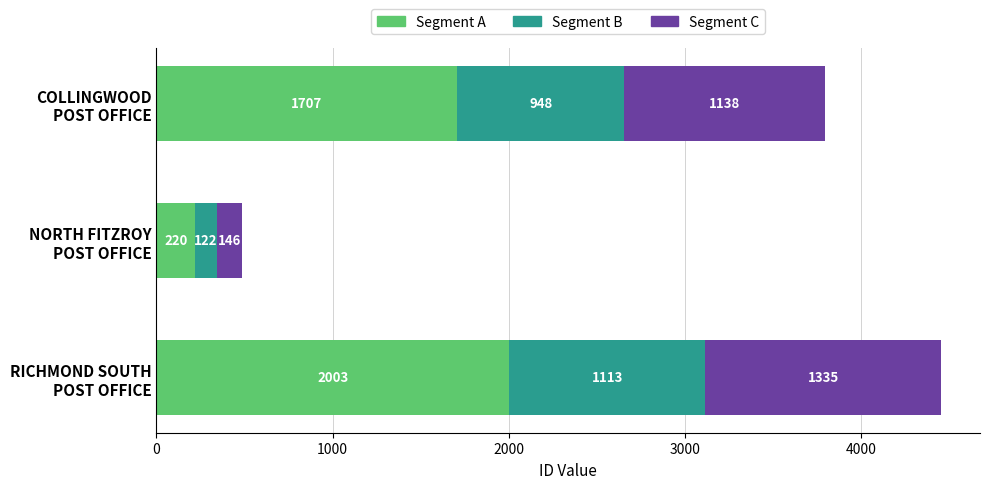

What is the highest value of the Segment A series?

2003.0